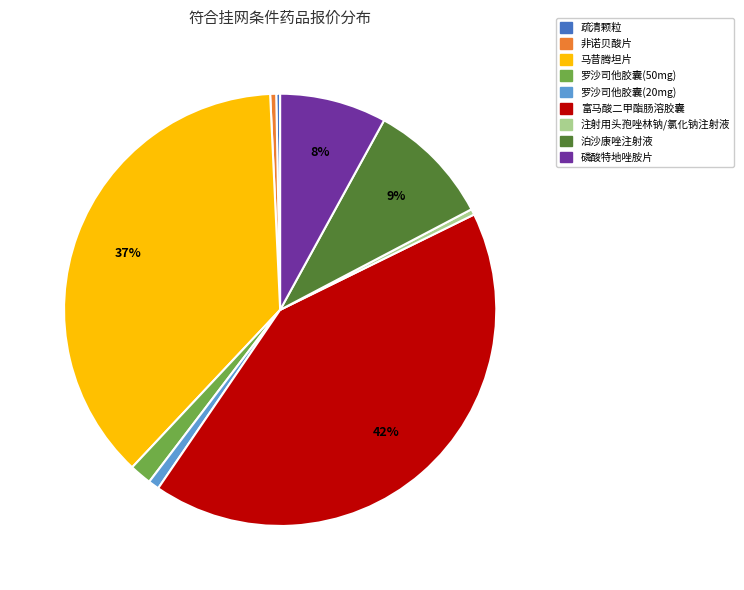

Which category has the biggest portion of the pie?

富马酸二甲酯肠溶胶囊